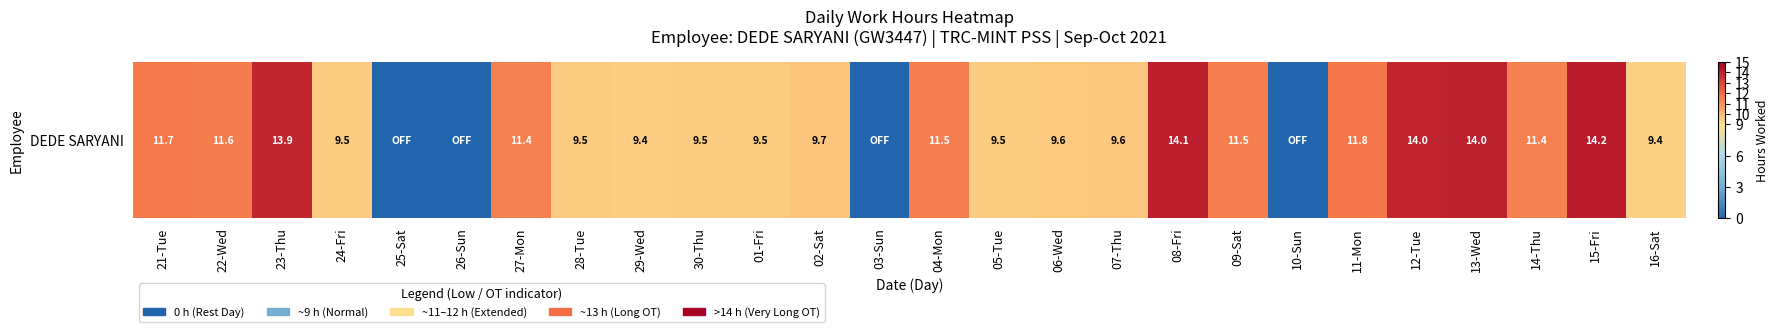

What is the ratio of the value at 21-Tue to the value at 09-Sat?

1.0